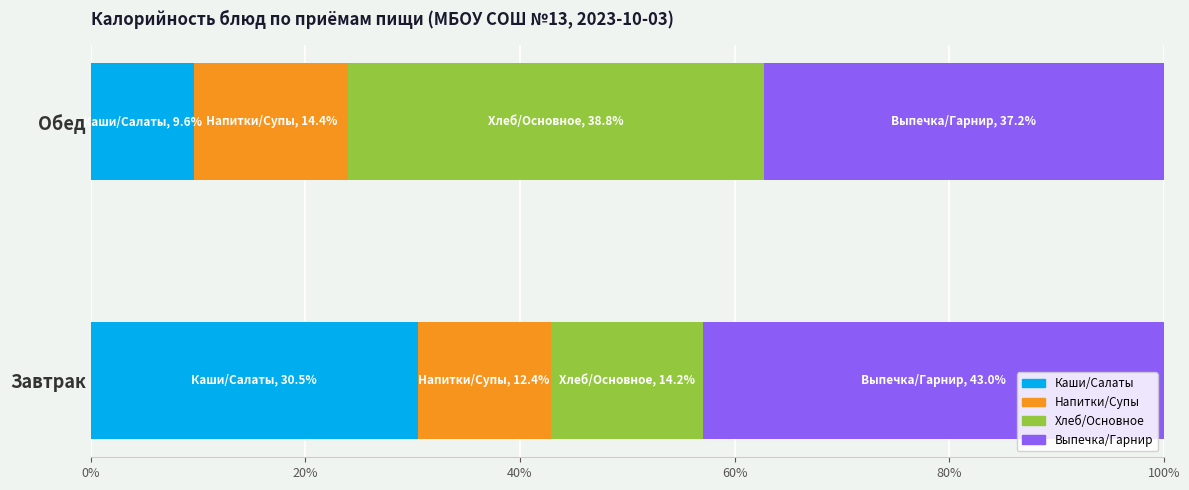

How many data points in Каши/Салаты are less than 30?

1